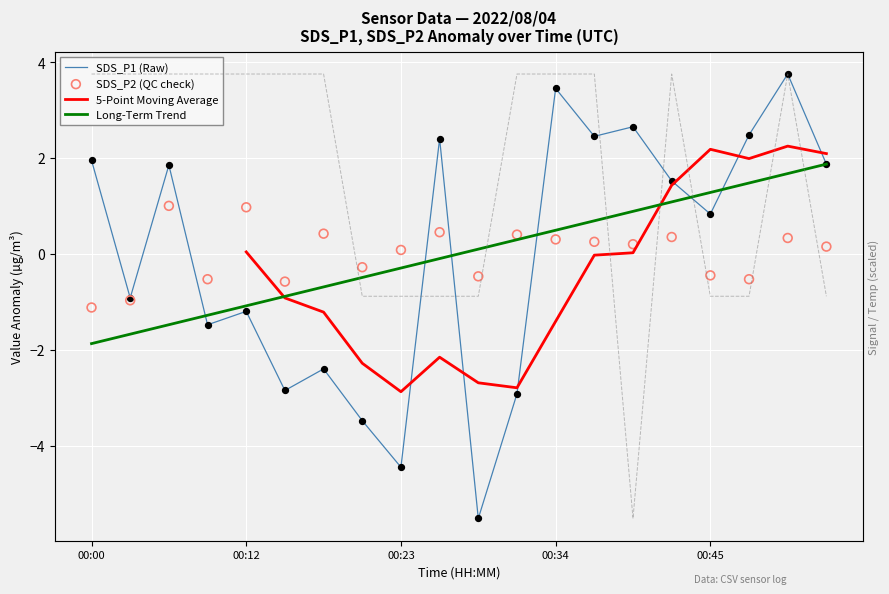

At which category is the sum across all series the highest?

18